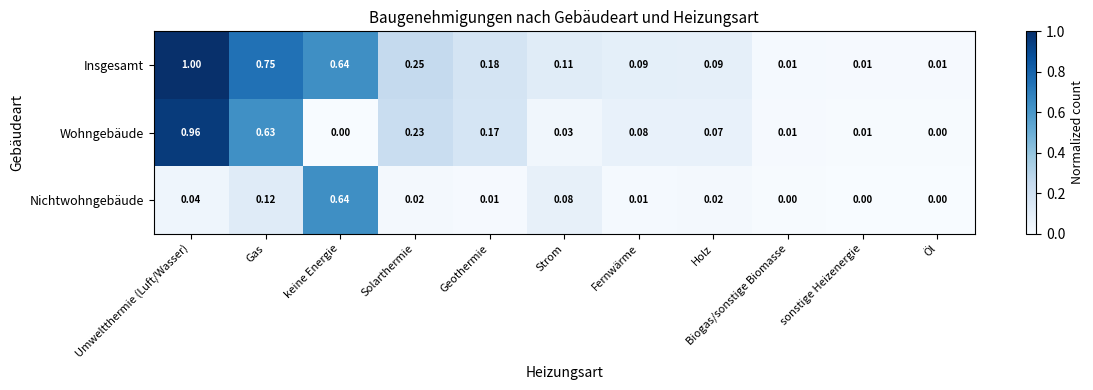

List the series in order of their overall mean, lowest first.

Nichtwohngebäude, Wohngebäude, Insgesamt